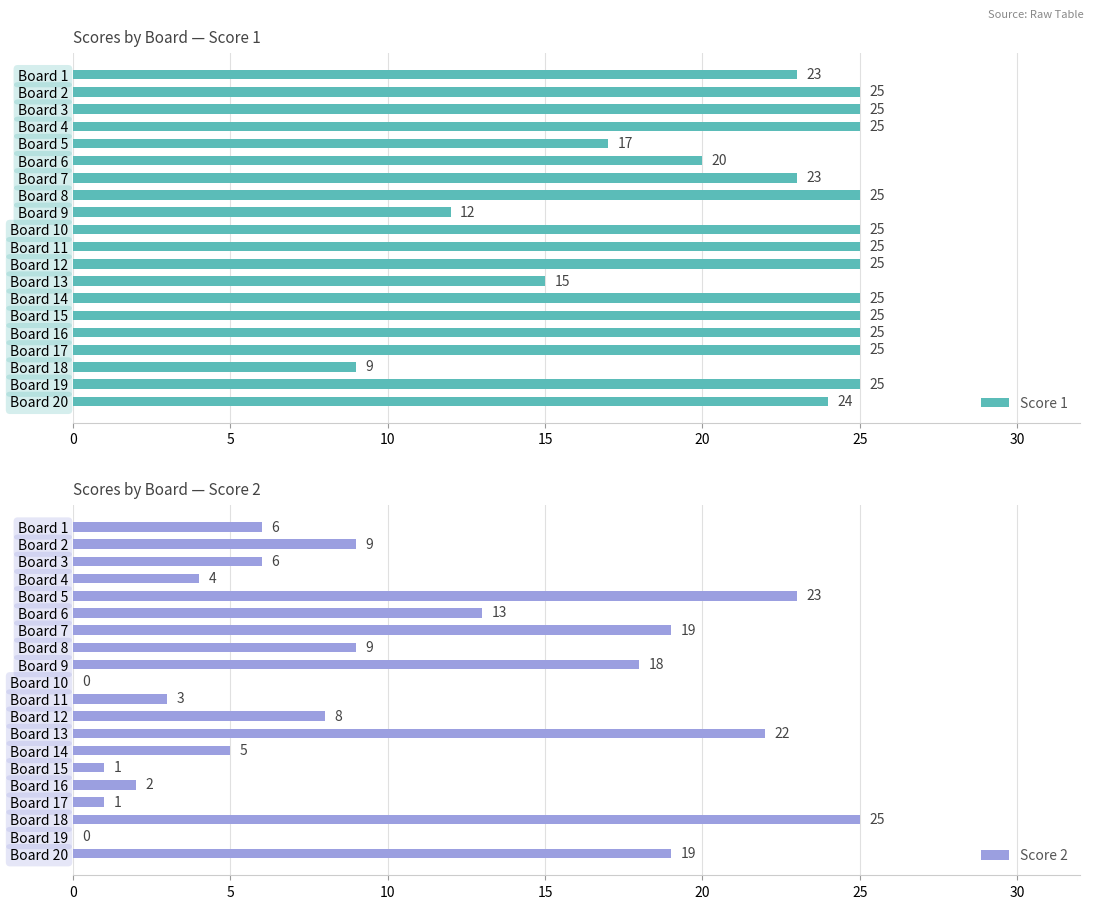

What is the difference between the Score 1 values at Board 5 and Board 12?

8